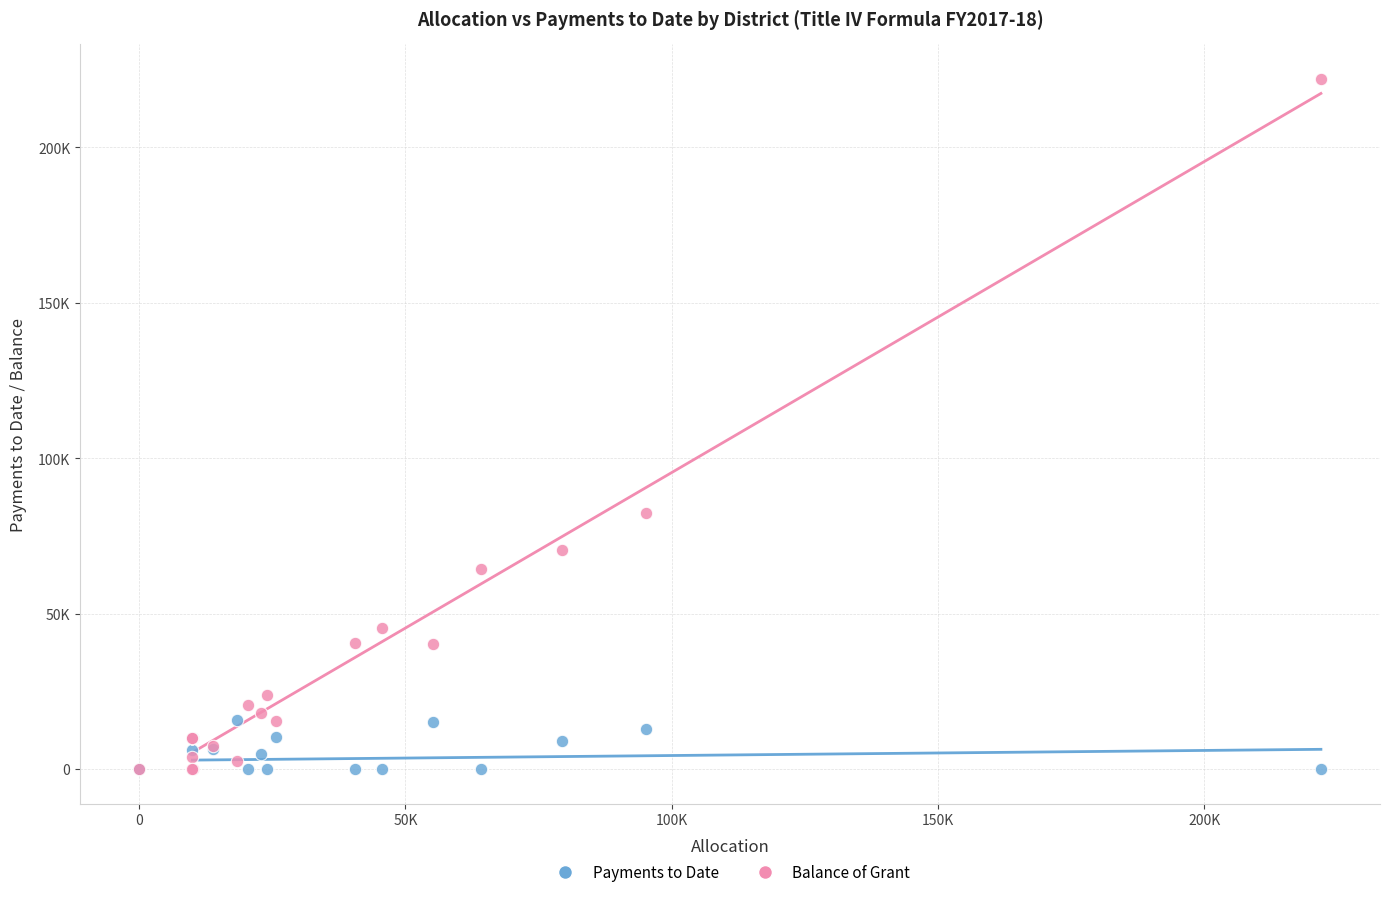

What are all the series names shown in the legend?

Payments to Date, Balance of Grant